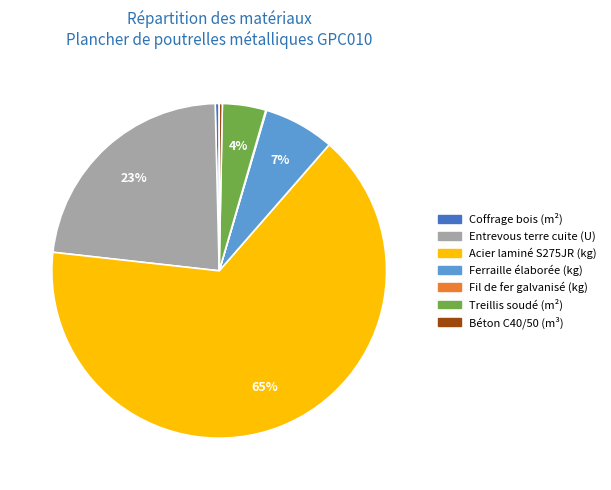

What is the largest slice in the pie chart?

Acier laminé S275JR (kg)